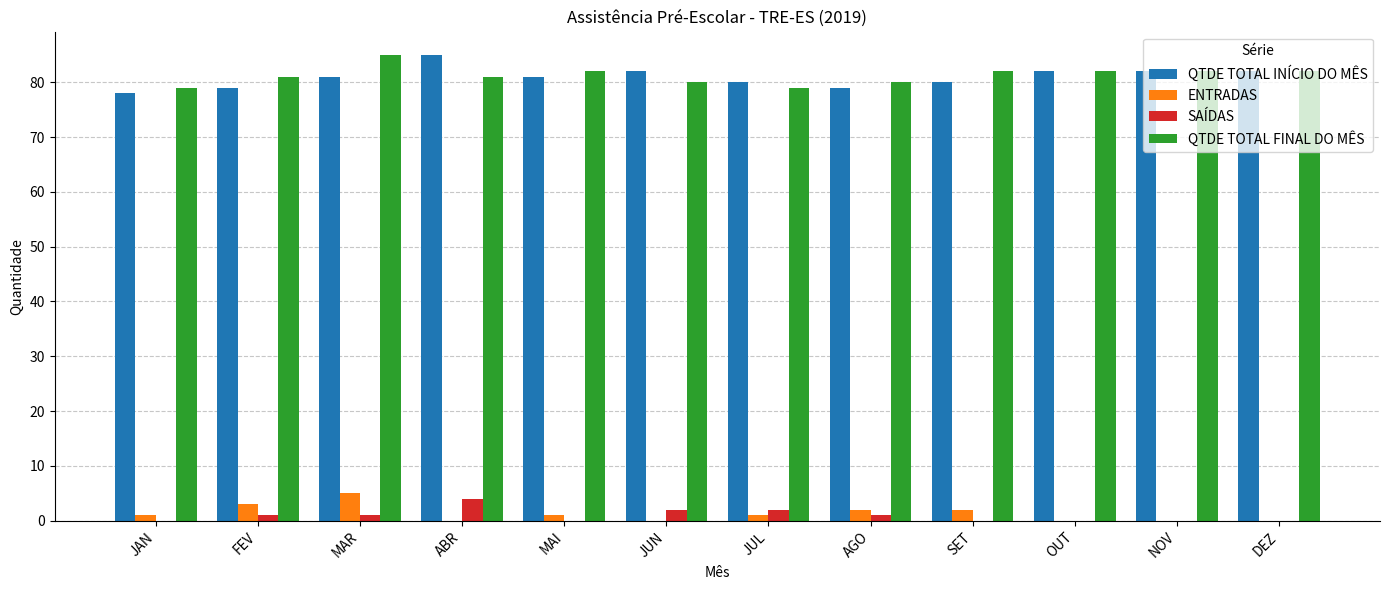

How many series are shown in this chart?

4